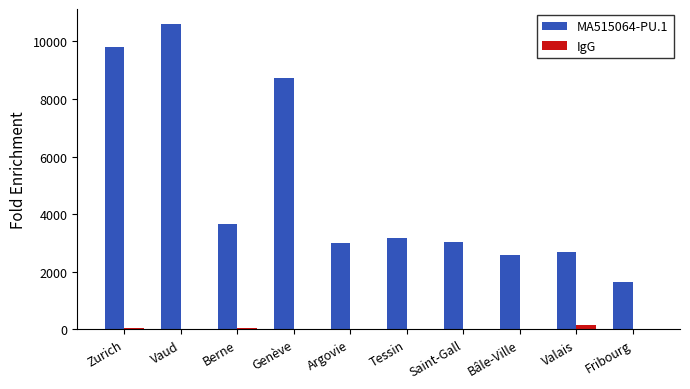

What is the sum of all IgG values?

366